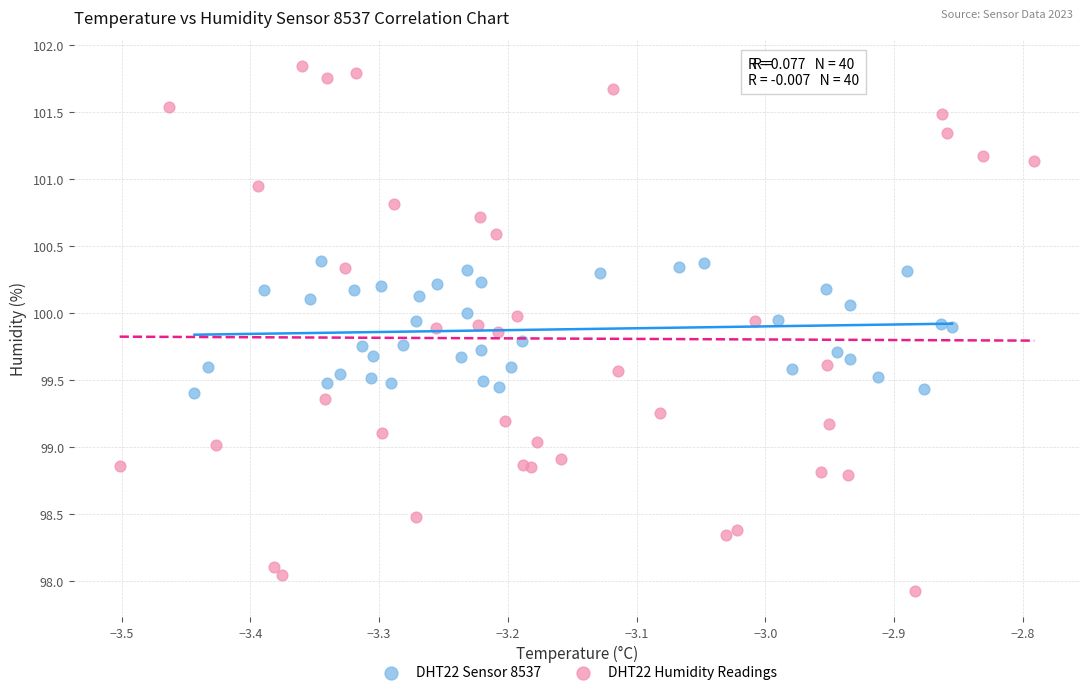

Which series contains the highest Y value?

DHT22 Humidity Readings